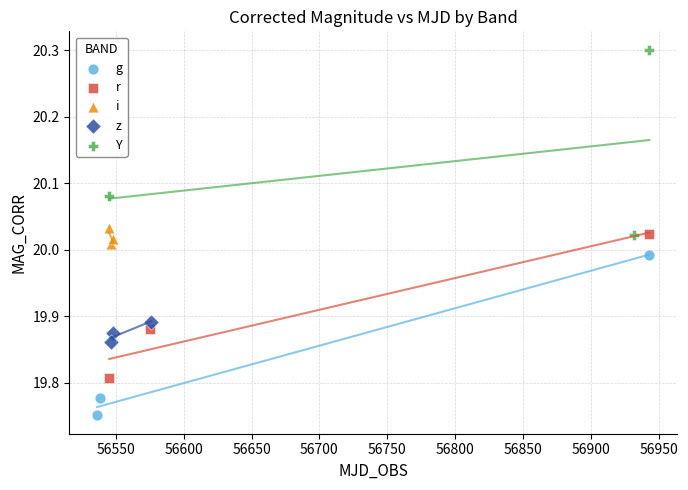

Which series contains the lowest Y value?

g